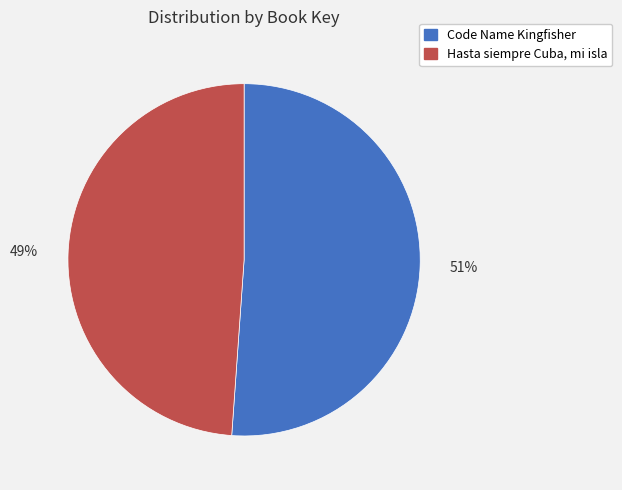

The Code Name Kingfisher slice represents 51% of the pie. True or false?

True